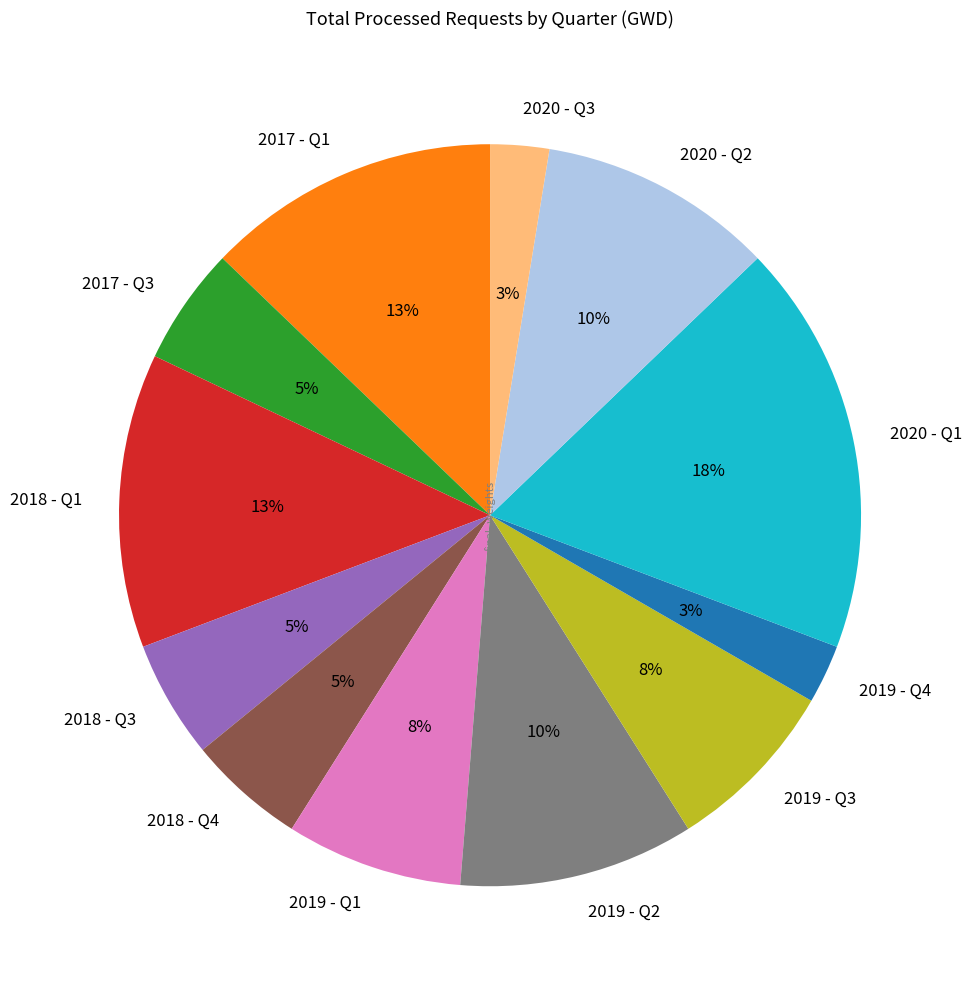

True or false: 2018 - Q3 accounts for 1% of the total.

False